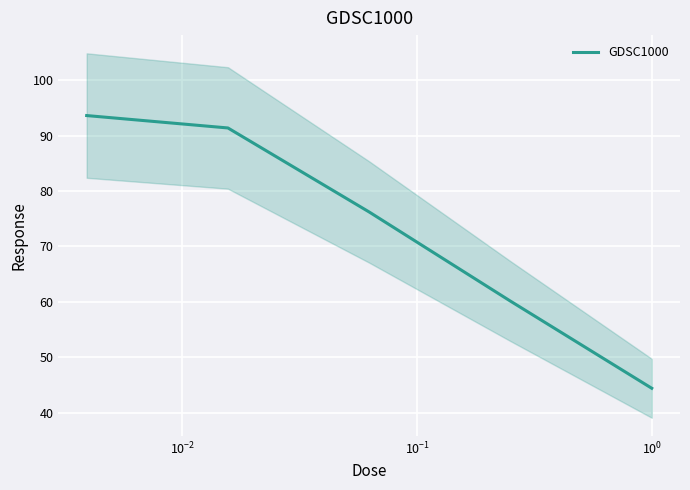

What is the lowest value of the GDSC1000 series?

44.4